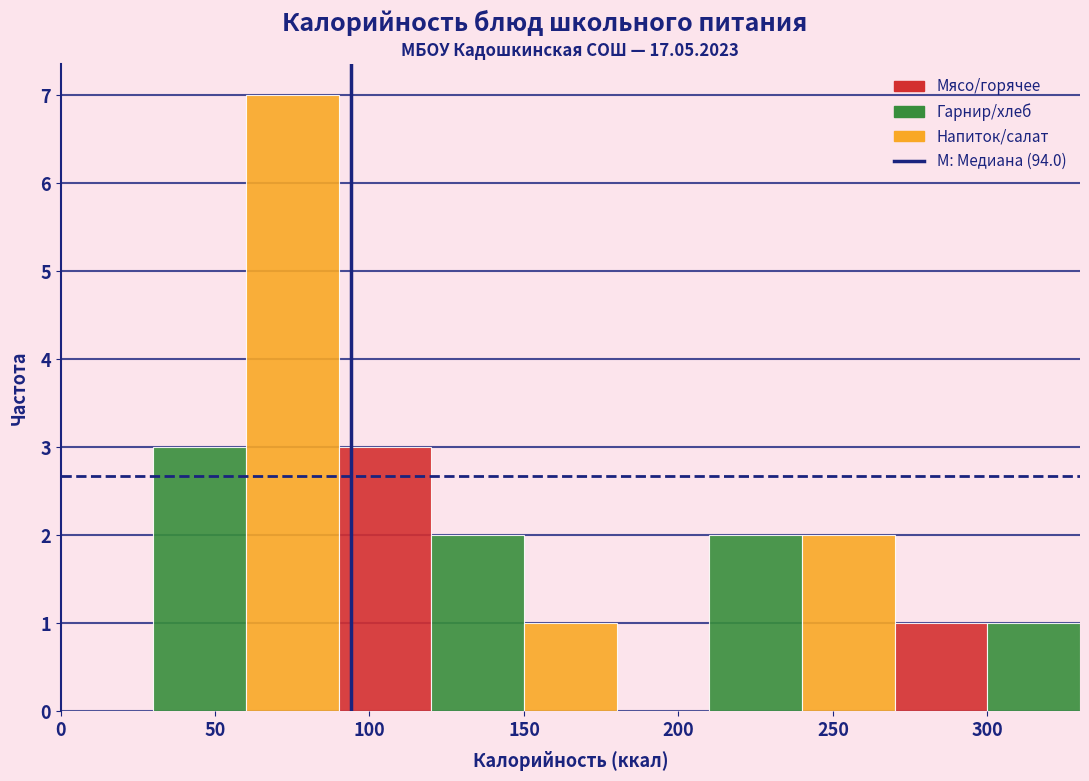

Reading left to right, list every bar in this chart as the range it spans on the x-axis followed by its height. The values are not printed on the chart, so give them approximately, as read against the axis.

0 to 30: 0
30 to 60: 3
60 to 90: 7
90 to 120: 3
120 to 150: 2
150 to 180: 1
180 to 210: 0
210 to 240: 2
240 to 270: 2
270 to 300: 1
300 to 330: 1